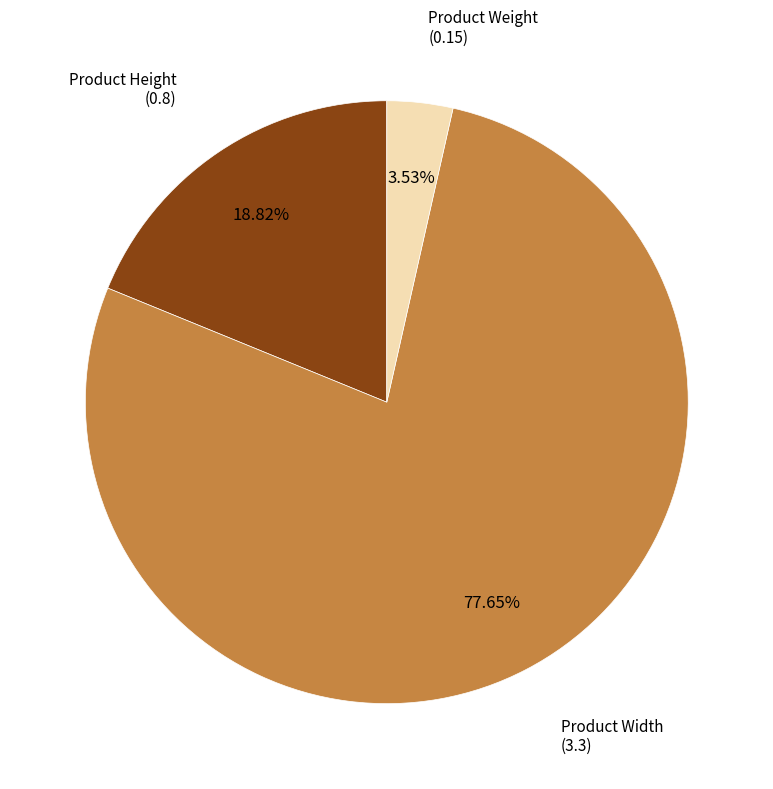

How many slices are in this pie chart?

3